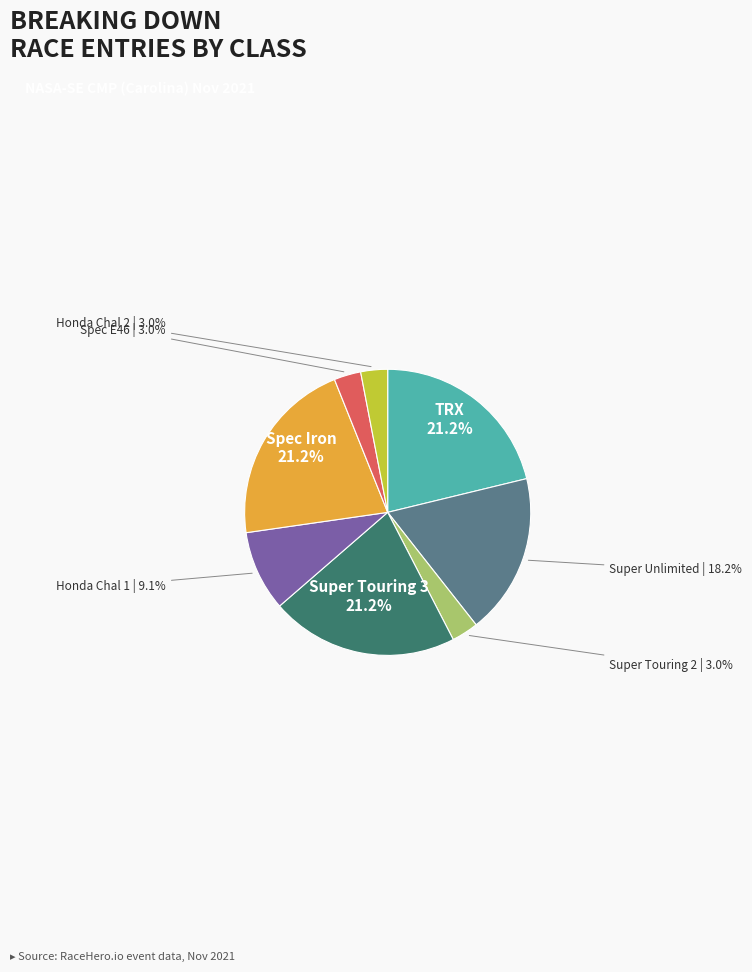

Is there a majority slice in this chart?

No